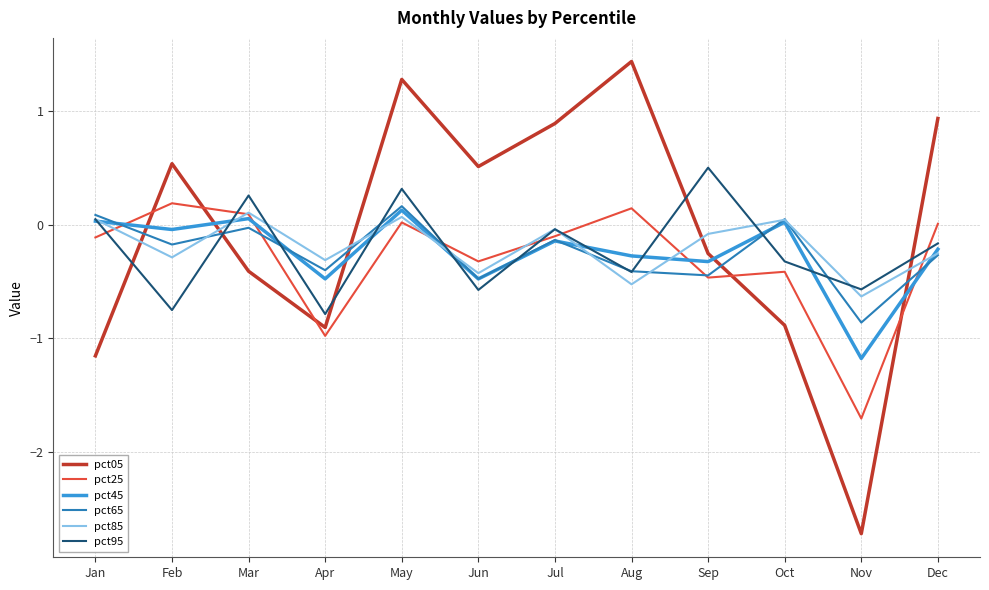

True or false: pct05 has a value of 0.5 at Feb.

True